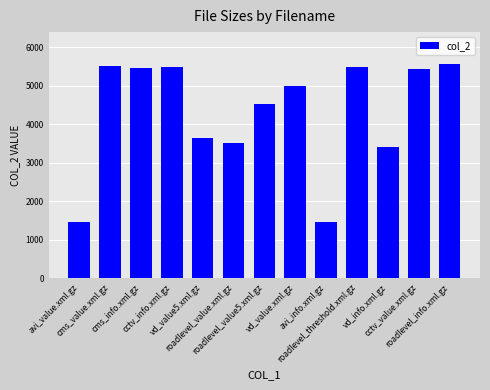

Is it true that the value at vd_value.xml.gz is 5008?

True